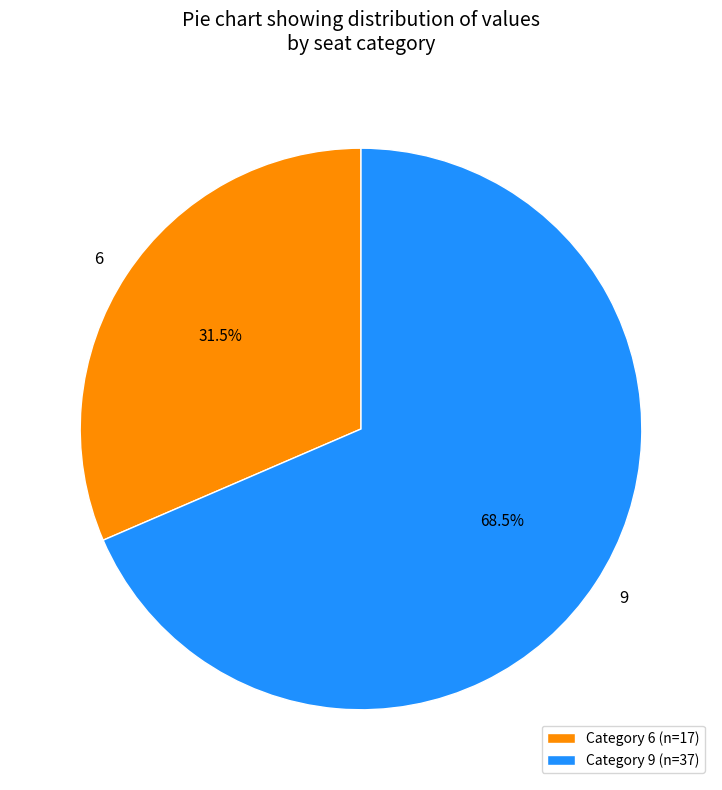

To the nearest percent, what is the average slice percentage?

50%